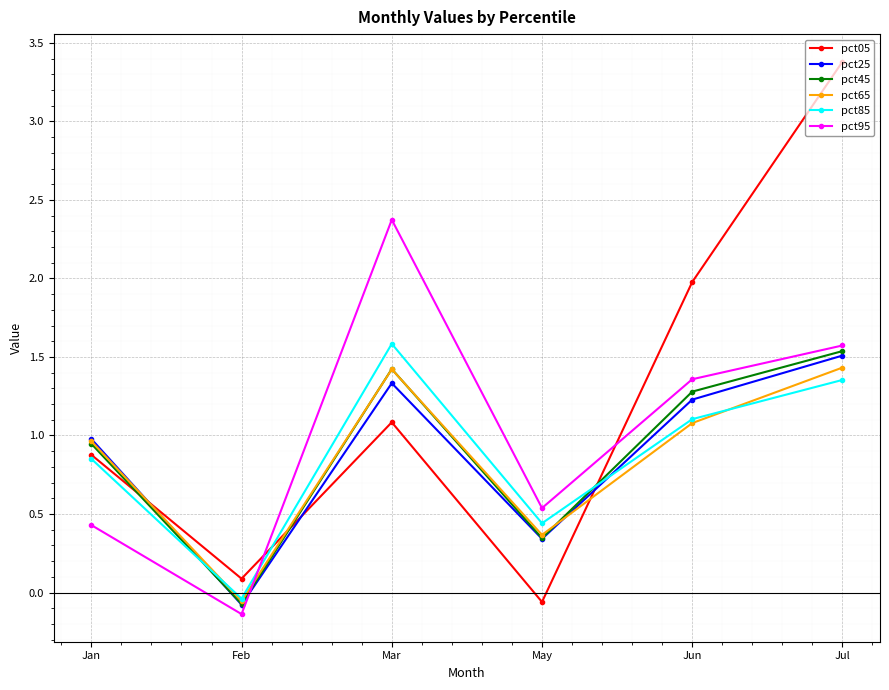

What is the greatest value displayed?

3.4